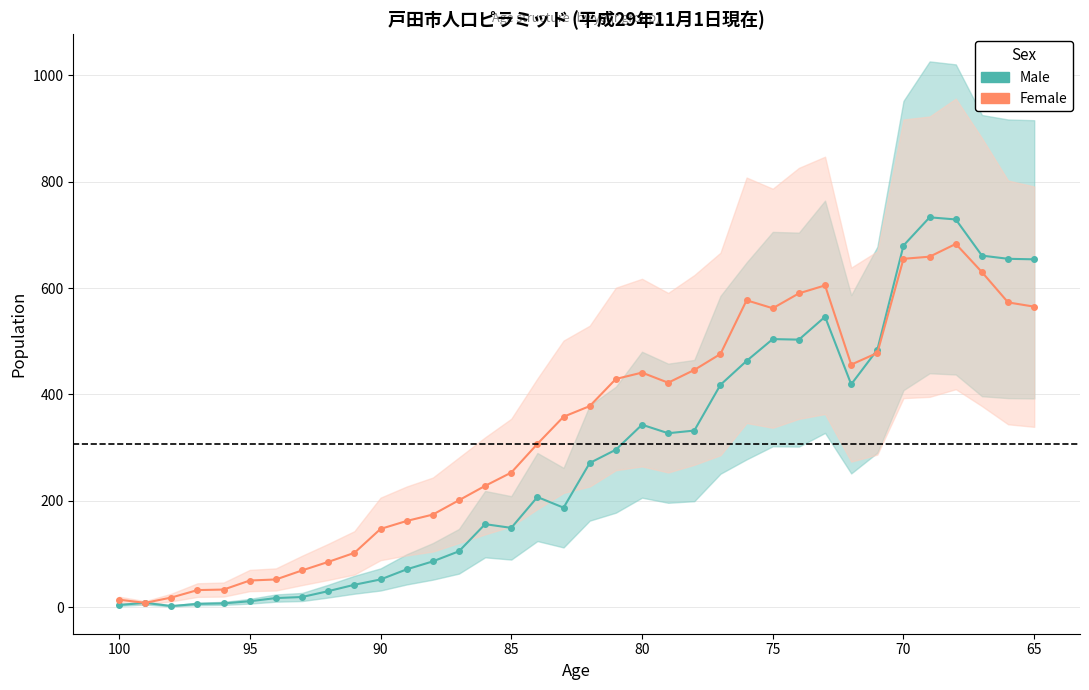

What is the difference between the maximum and minimum values in the Female series?

675